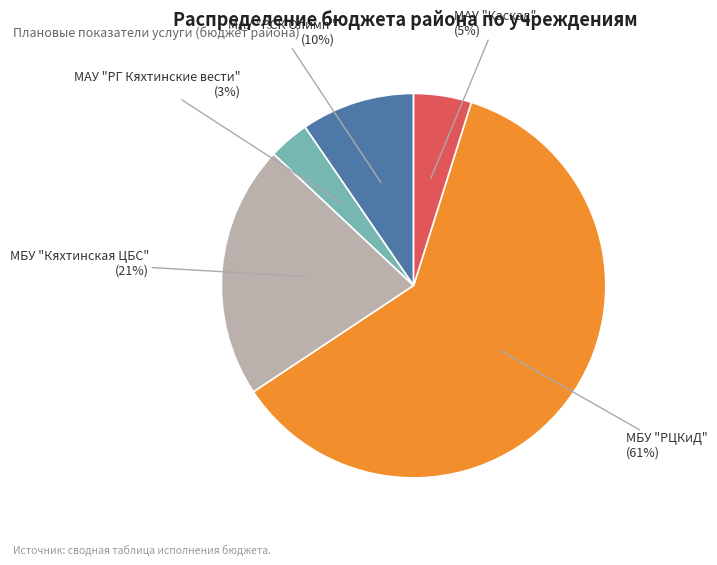

Is it true that МБУ "РЦКиД" is 61% of the pie?

True